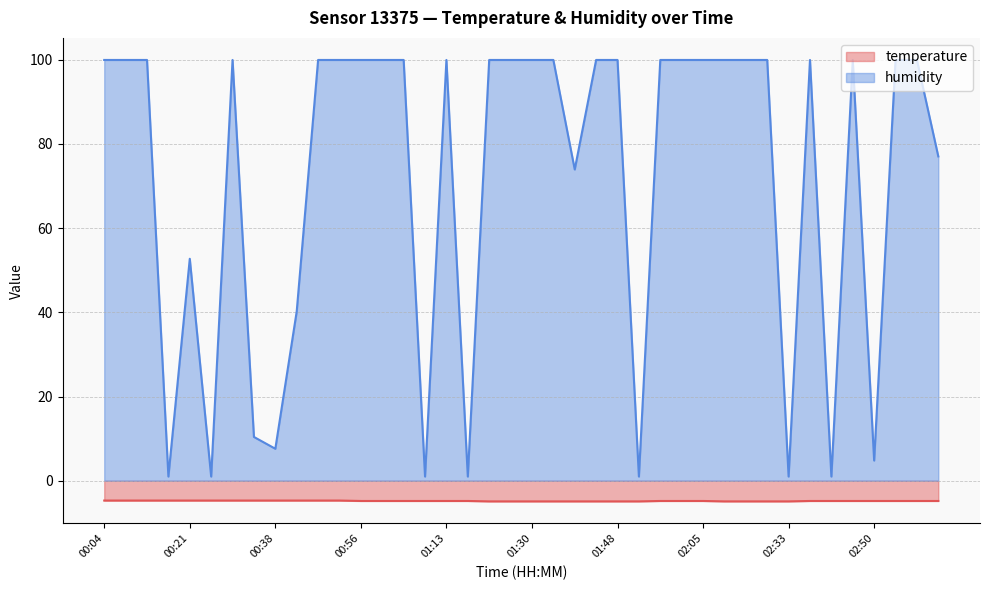

List the series in order of their overall mean, lowest first.

temperature, humidity